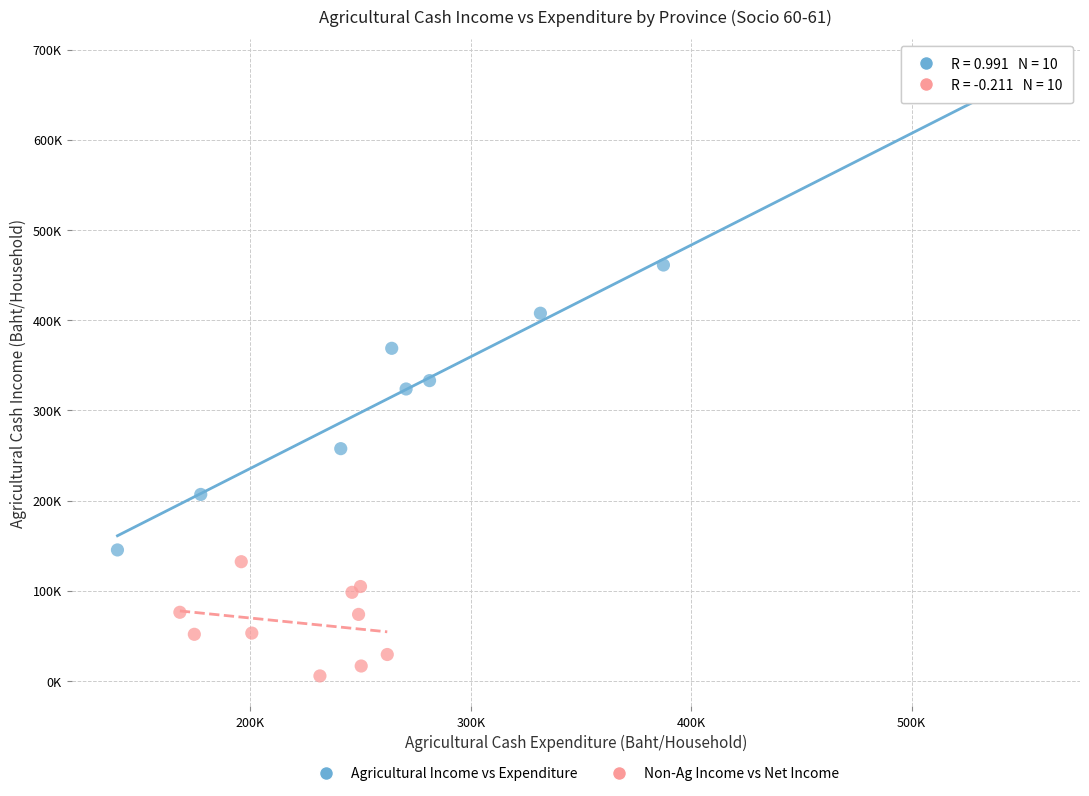

Which series has the largest Y range (max minus min)?

Agricultural Income vs Expenditure